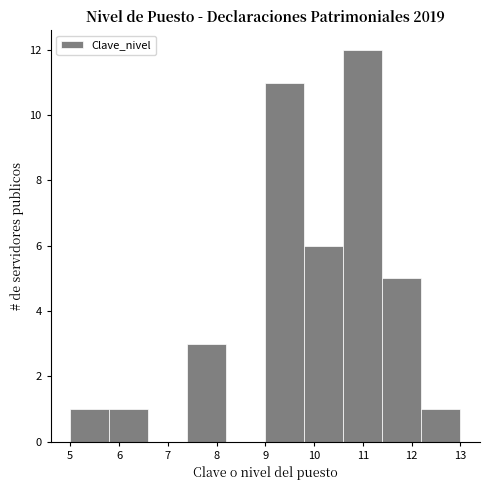

Reading left to right, list every bar in this chart as the range it spans on the x-axis followed by its height. The values are not printed on the chart, so give them approximately, as read against the axis.

5.0 to 5.8: 1
5.8 to 6.6: 1
6.6 to 7.4: 0
7.4 to 8.2: 3
8.2 to 9.0: 0
9.0 to 9.8: 11
9.8 to 10.6: 6
10.6 to 11.4: 12
11.4 to 12.2: 5
12.2 to 13.0: 1